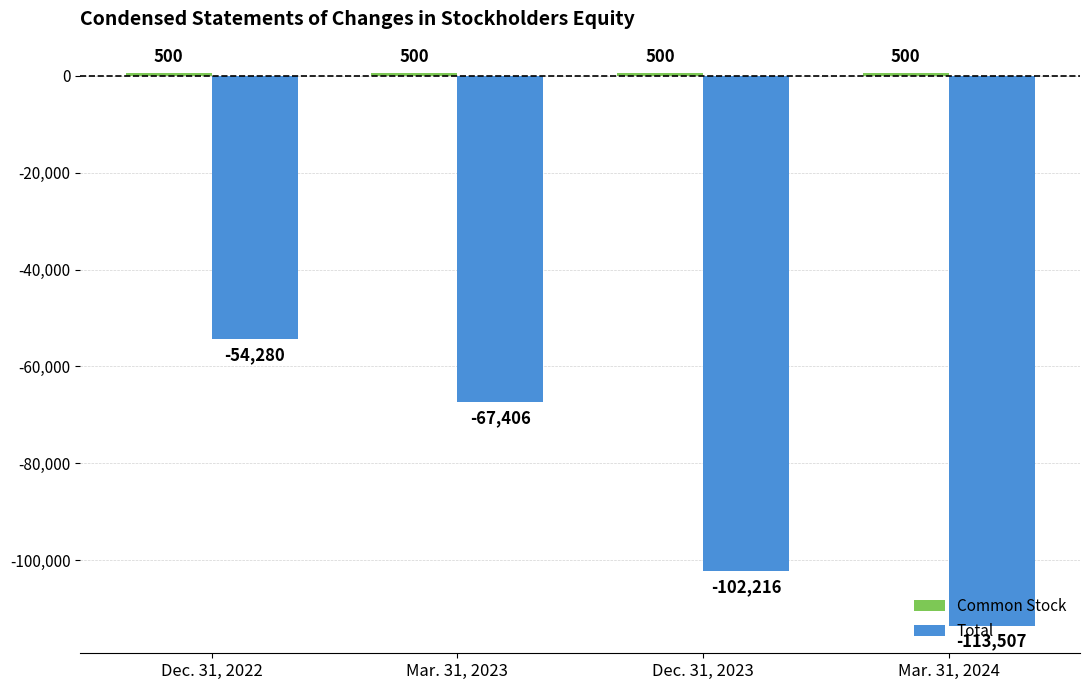

What is the sum of the Total values at Dec. 31, 2022 and Mar. 31, 2023?

-121686